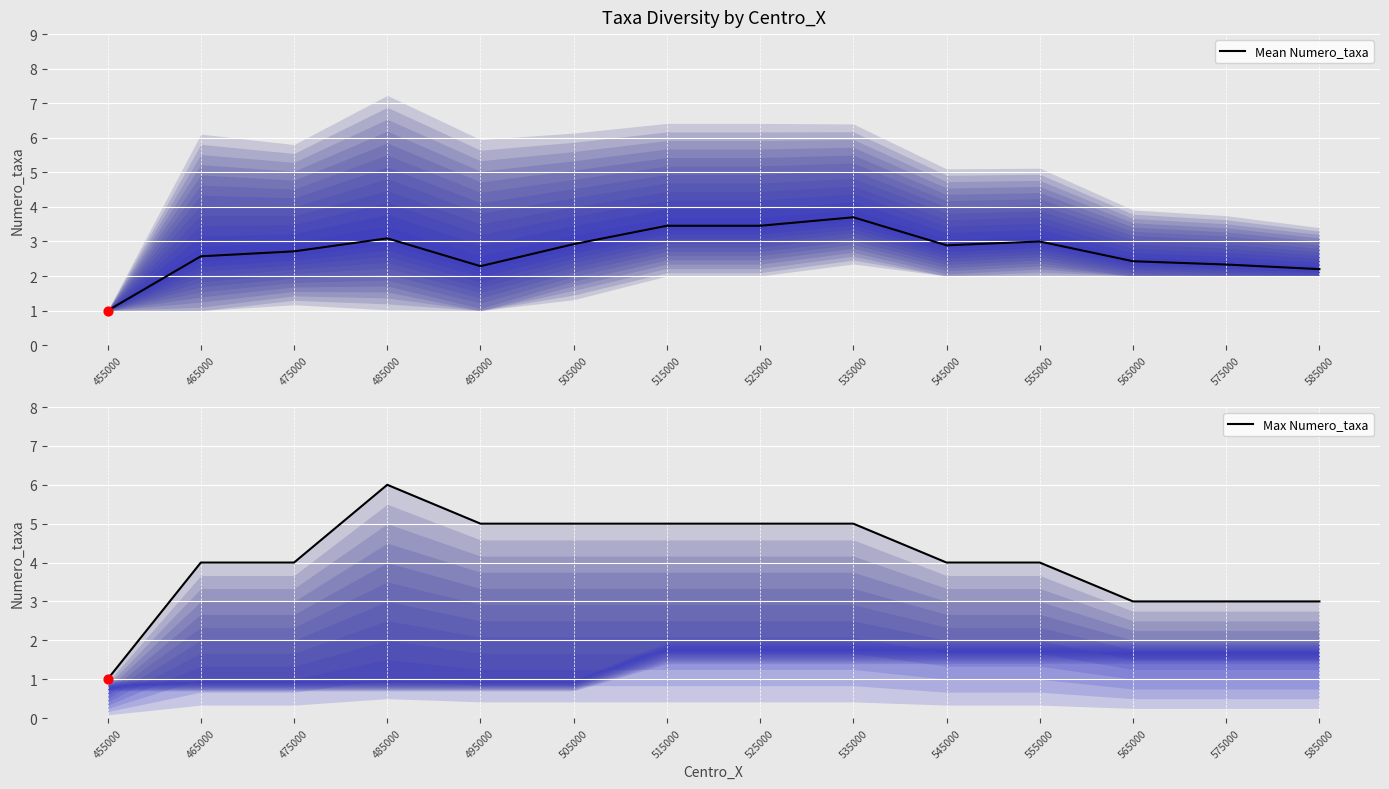

Which series contains the lowest Y value?

Mean Numero_taxa